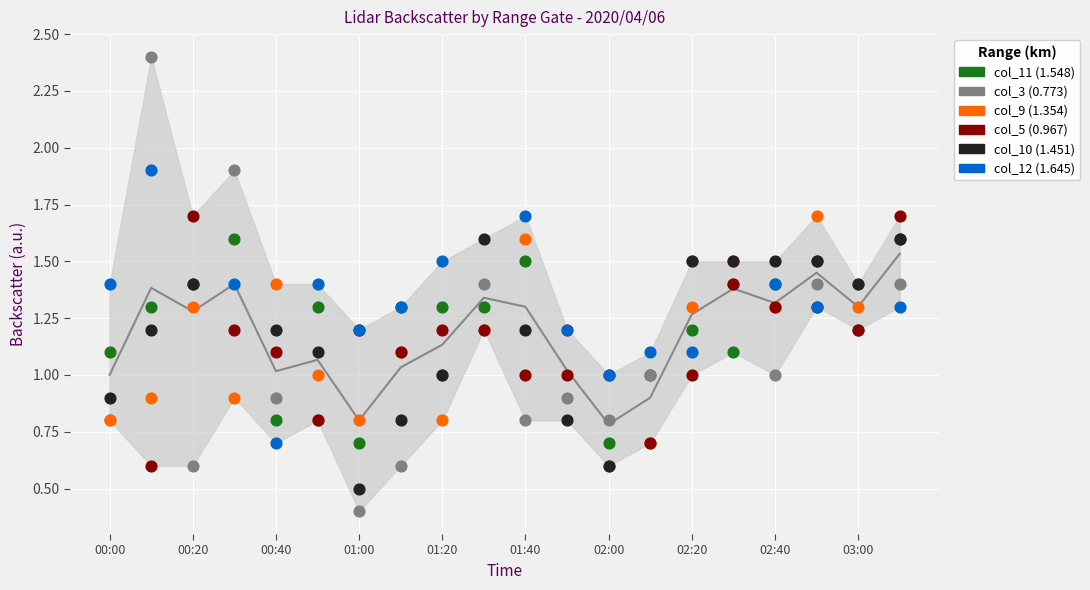

What is the total value across all series at 19?

9.2